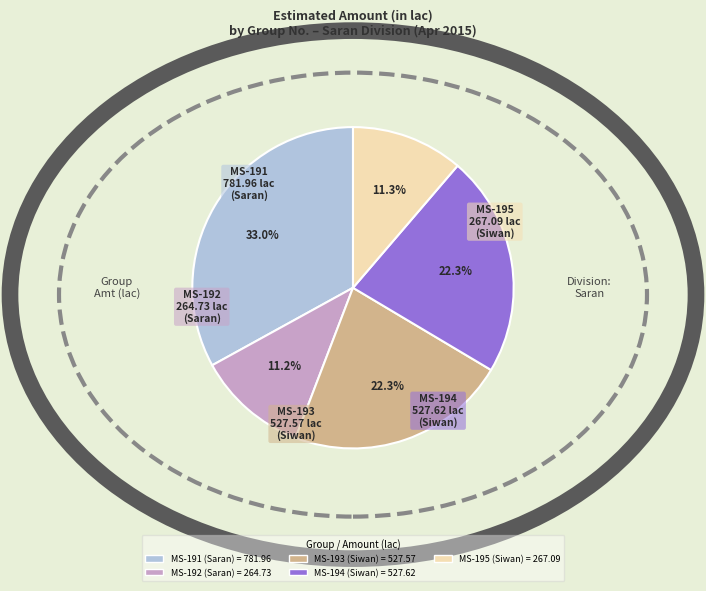

Is there any slice that represents more than half of the pie?

No